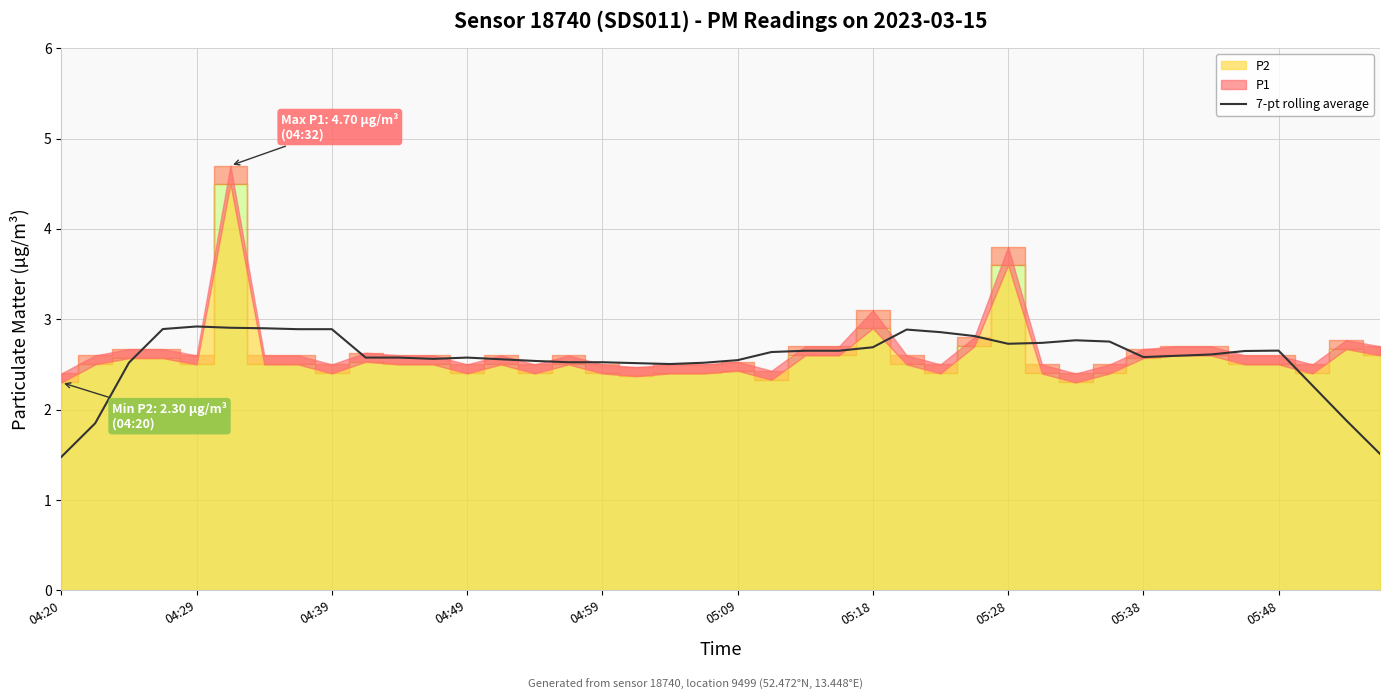

Does the chart display data point markers on the line(s)?

No